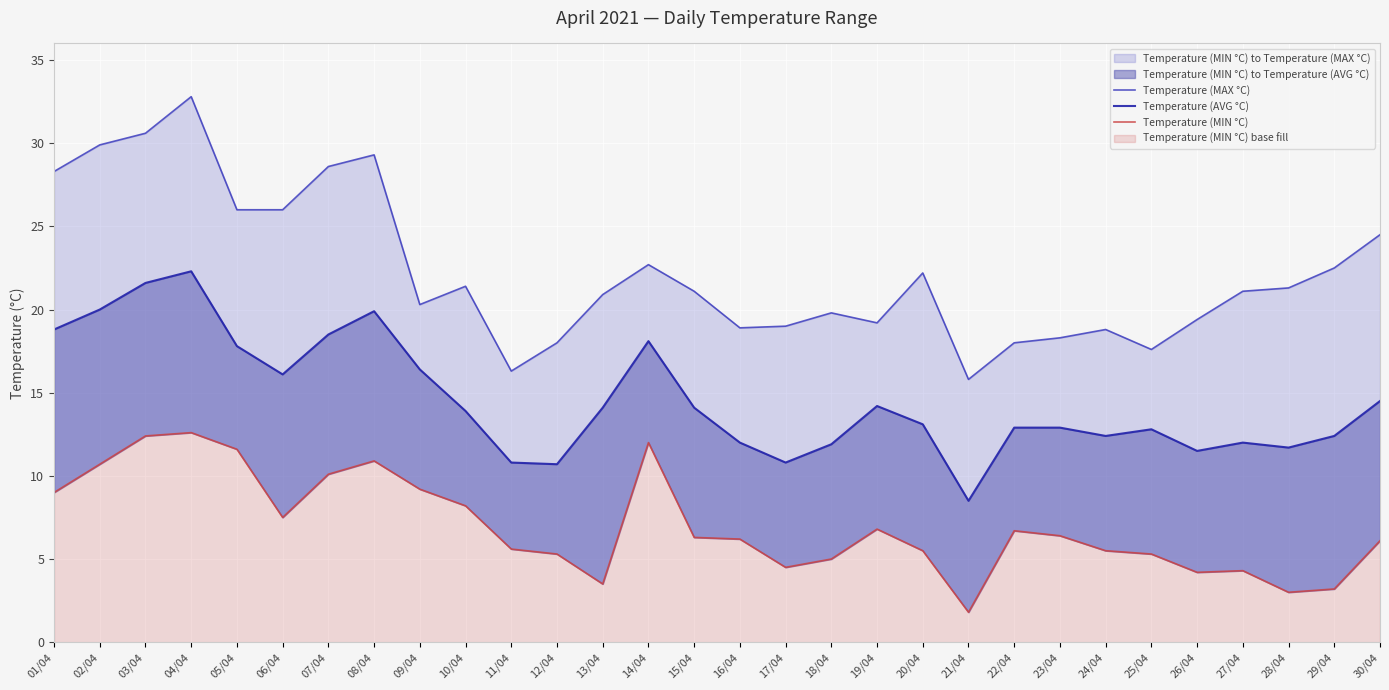

Which category has the highest value across all series?

04/04